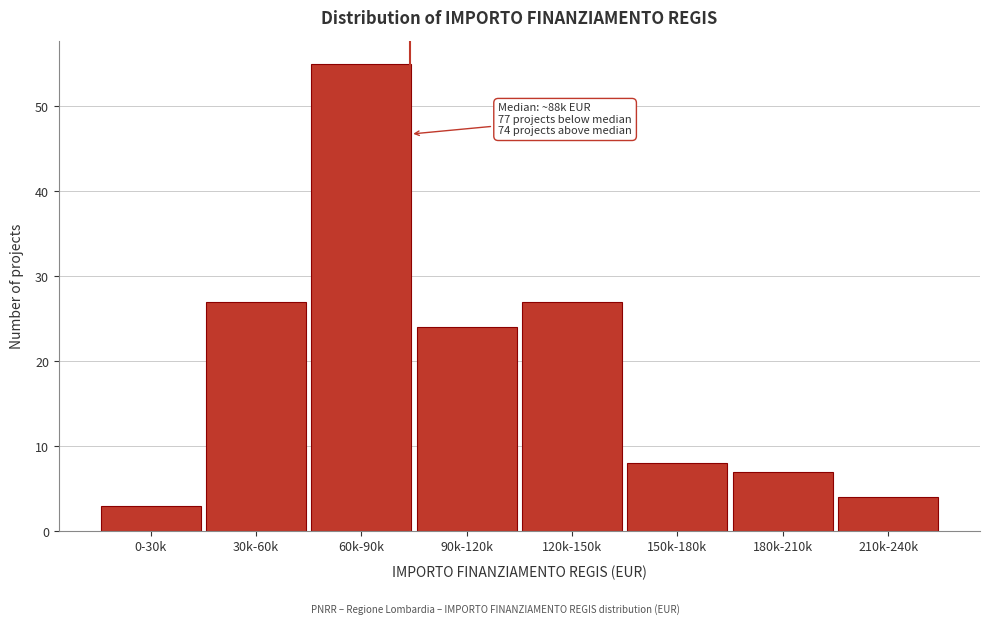

Reading left to right, extract all data points from this chart.

0-30k=3	30k-60k=27	60k-90k=55	90k-120k=24	120k-150k=27	150k-180k=8	180k-210k=7	210k-240k=4